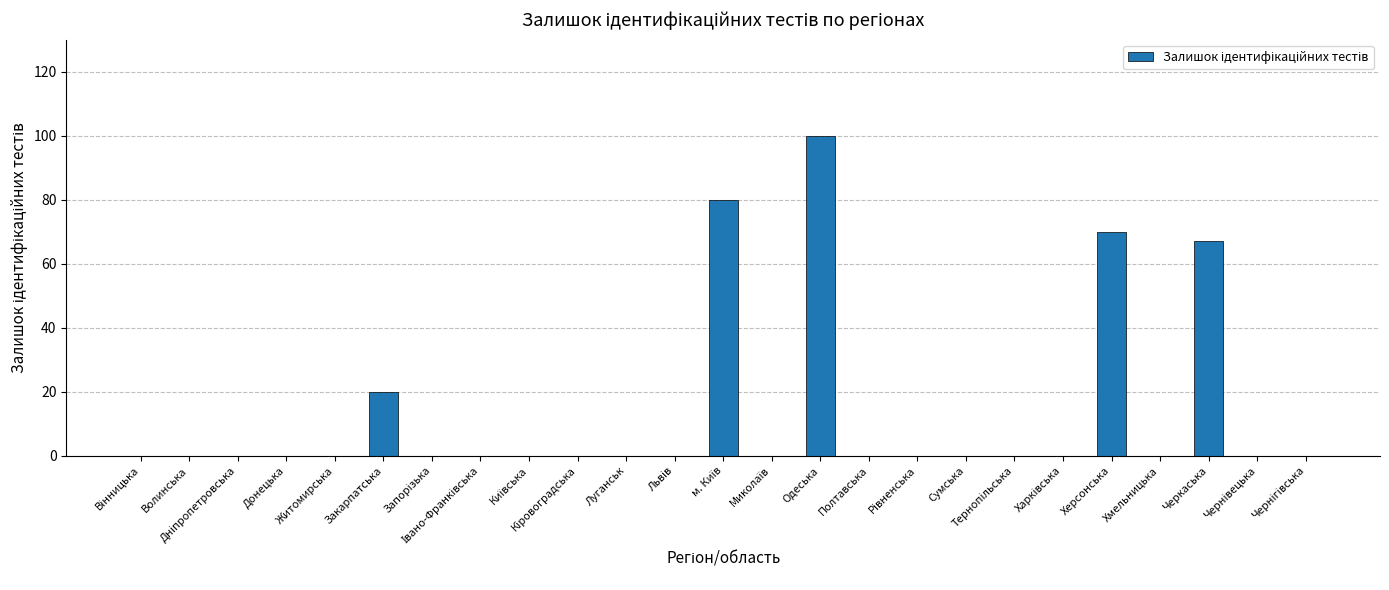

Which has a higher value, Одеська or Полтавська?

Одеська